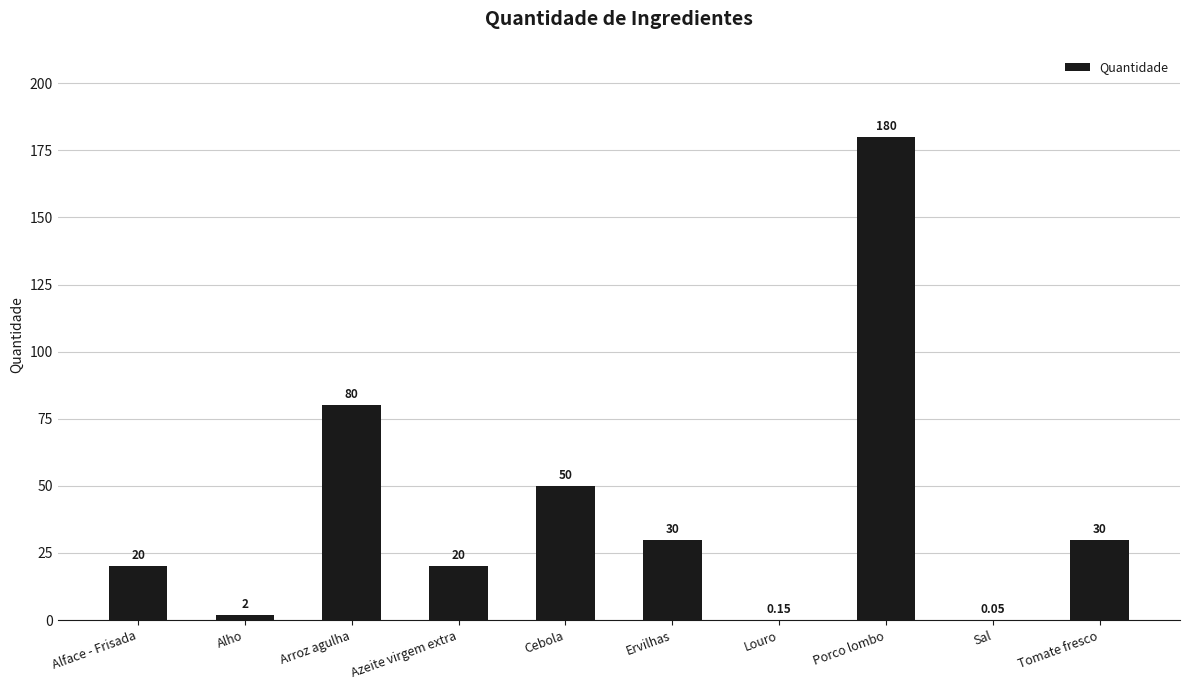

Where is the data nearest to the value 90?

Arroz agulha